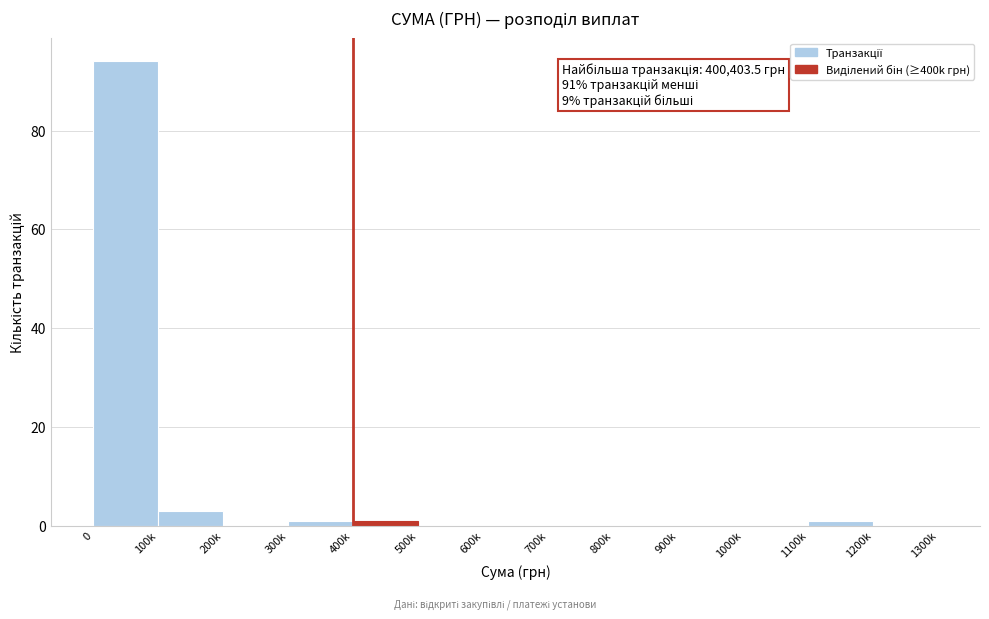

Reading right to left, what are all the values shown in this chart?

1200k=0	1100k=1	1000k=0	900k=0	800k=0	700k=0	600k=0	500k=0	400k=1	300k=1	200k=0	100k=3	0=94